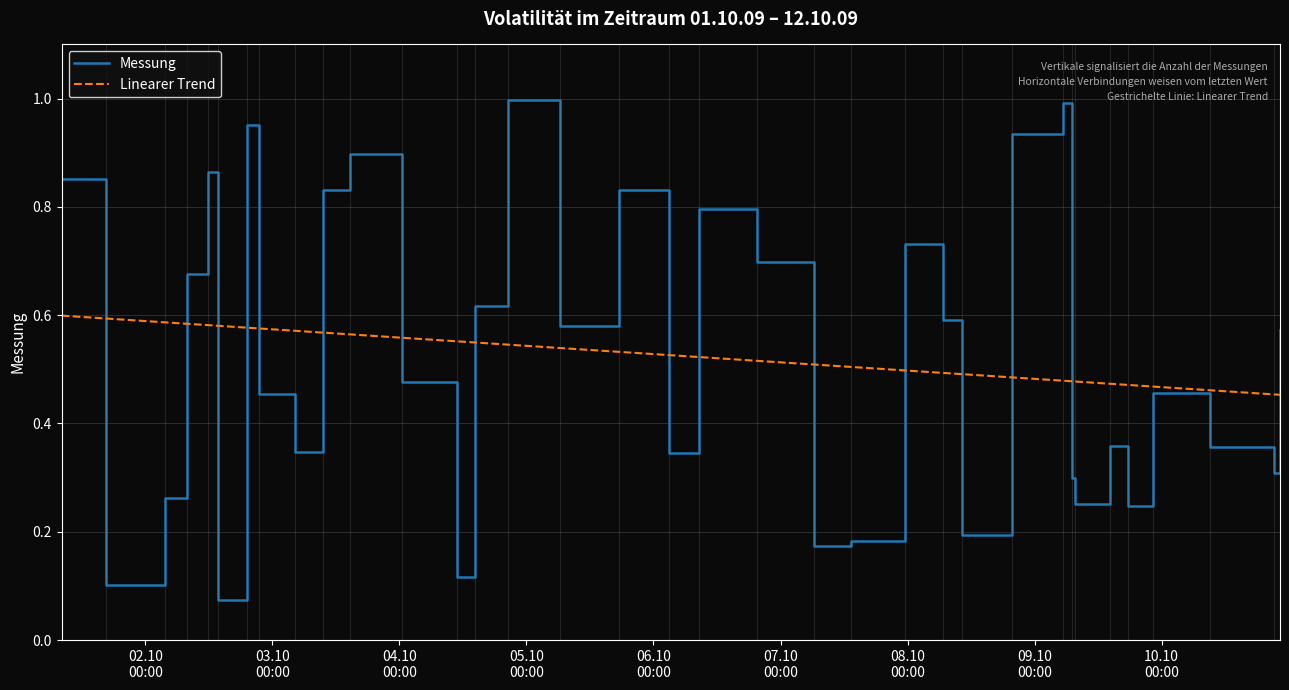

Count the number of categories in the chart.

35